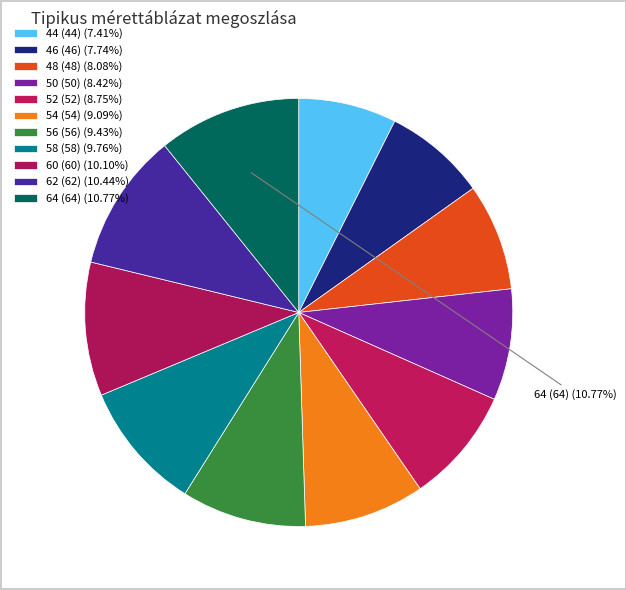

How many slices are in this pie chart?

11